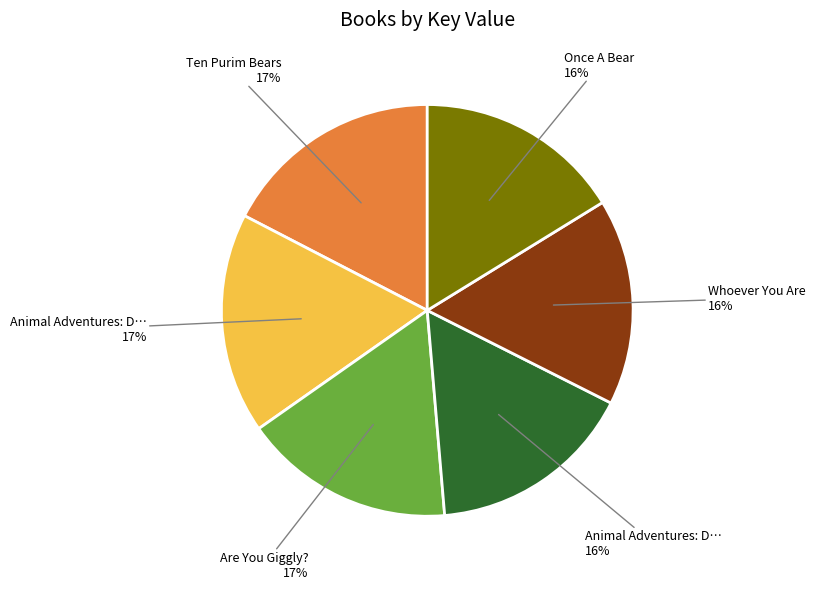

To the nearest percent, what is the difference between the largest and smallest slice percentages?

1%